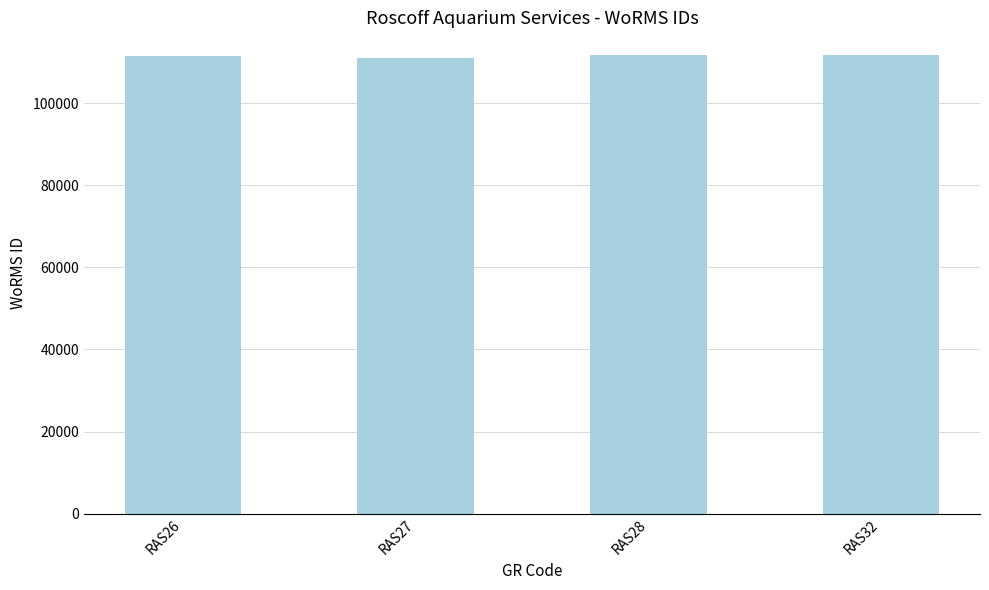

How many values are below 111621?

2